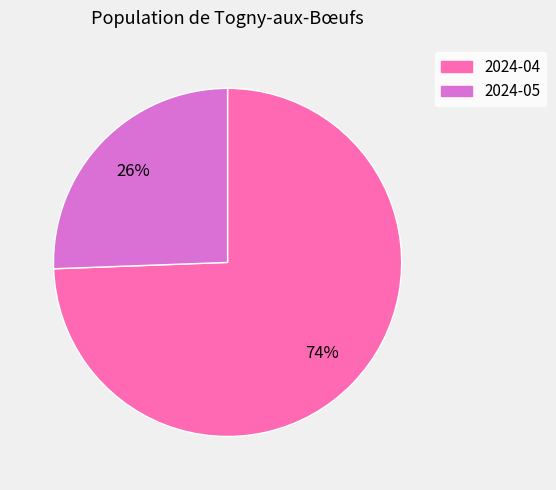

What is the majority slice?

2024-04